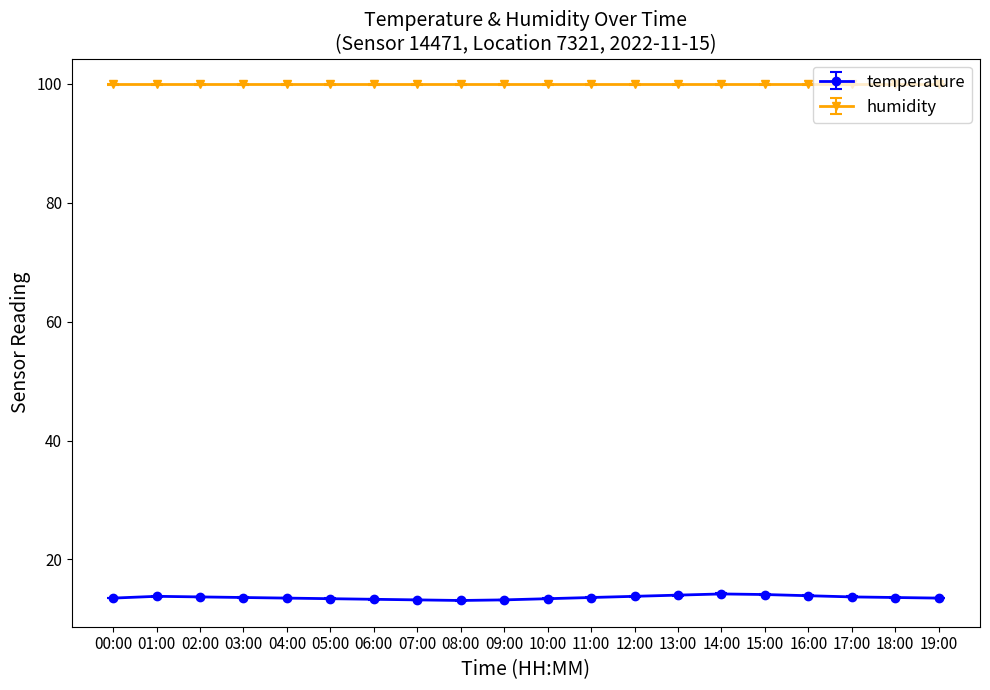

Which series has the widest spread of values?

temperature